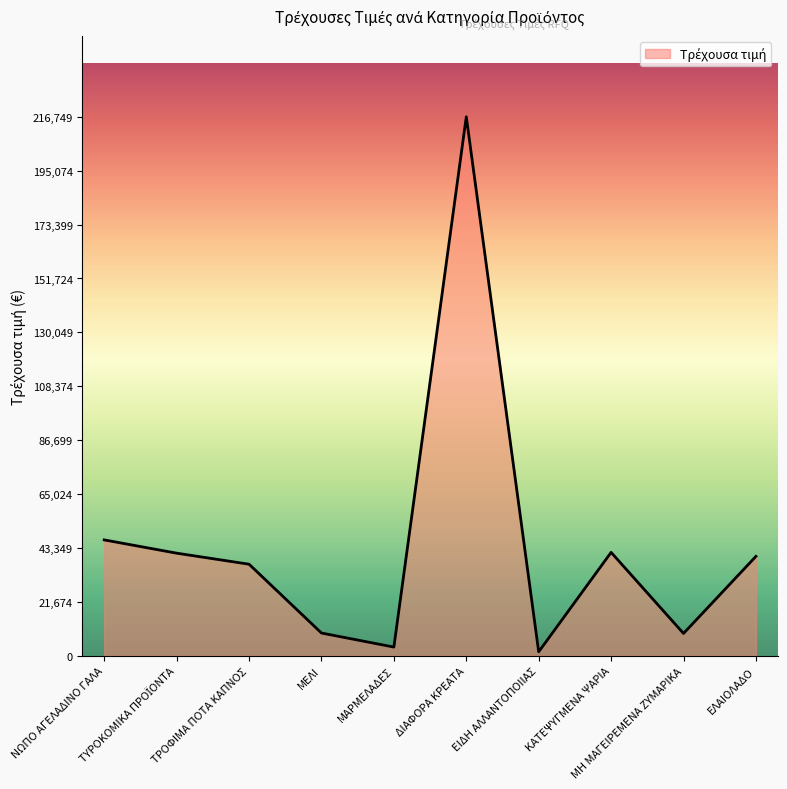

What is the maximum value shown in the chart?

216749.6